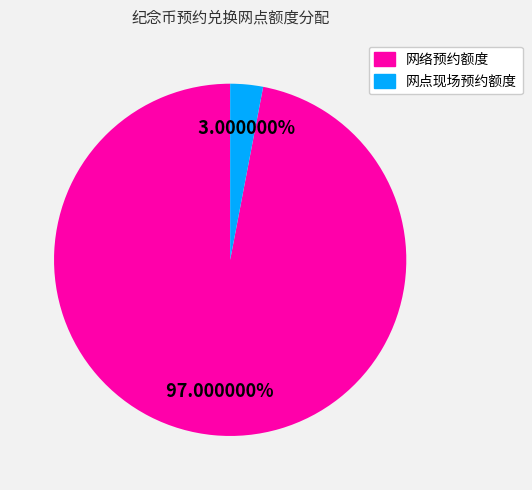

How many segments does this pie chart have?

2